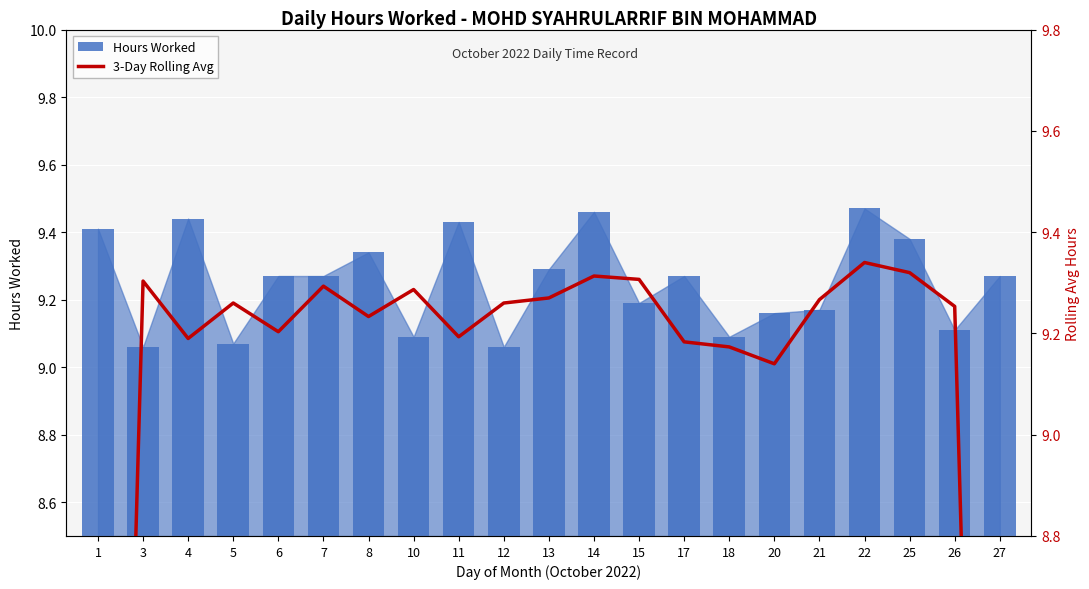

What is the maximum value shown in the chart?

9.5